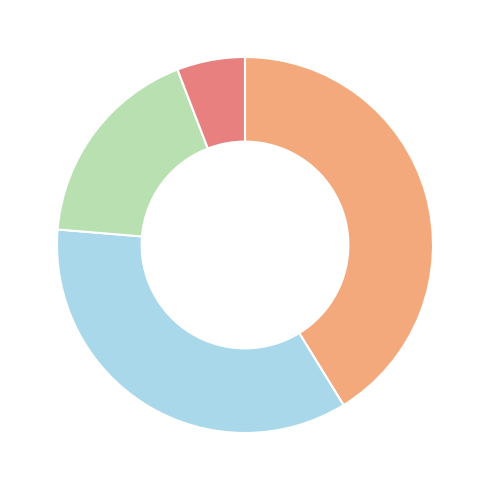

Is there any slice that represents more than half of the pie?

No